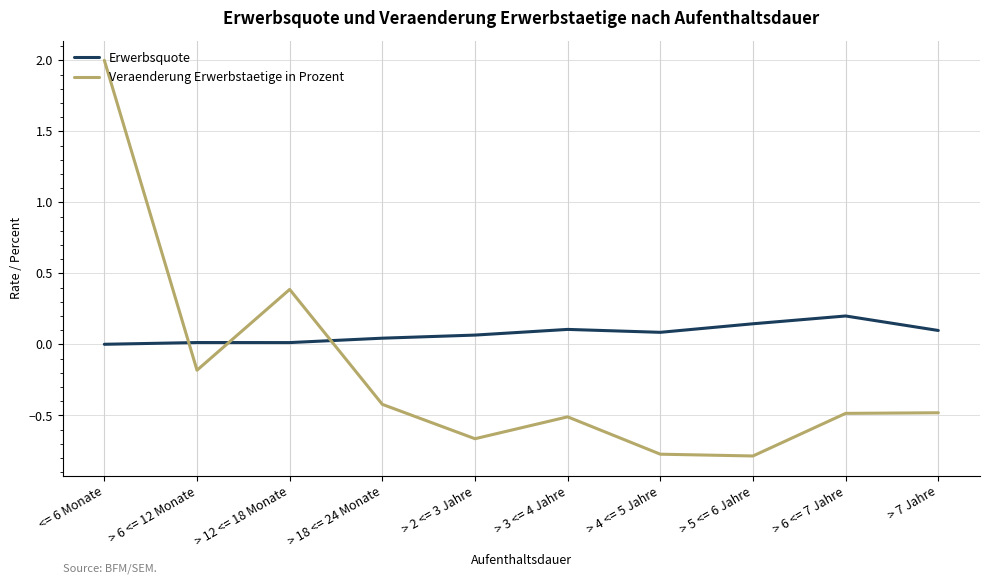

Which category has the highest value in the Erwerbsquote series?

> 6 <= 7 Jahre